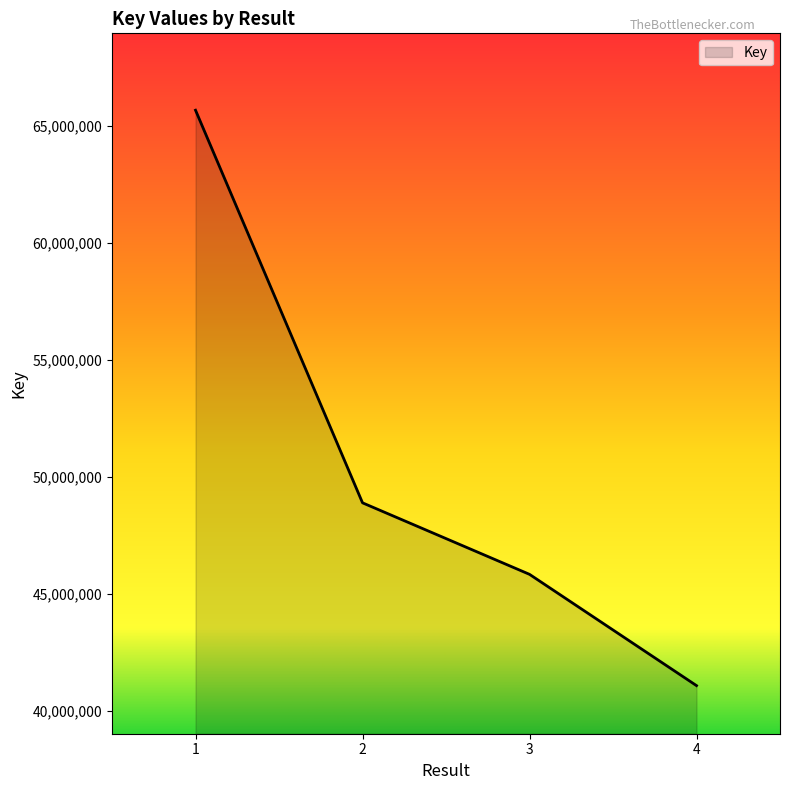

Reading left to right, transcribe all the data shown in this chart.

65657764	48892024	45838120	41086371